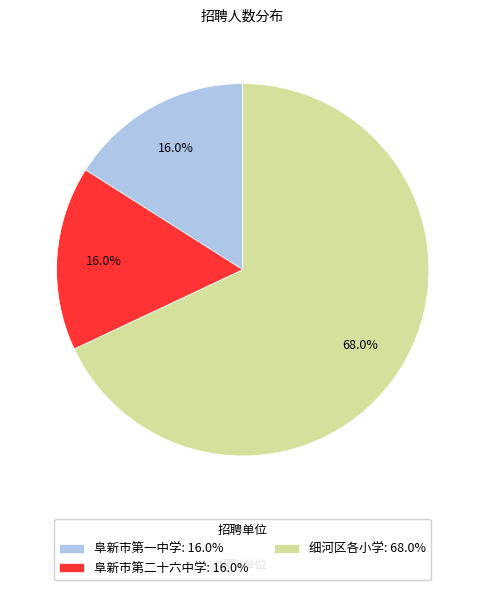

Count the number of slices in the pie.

3